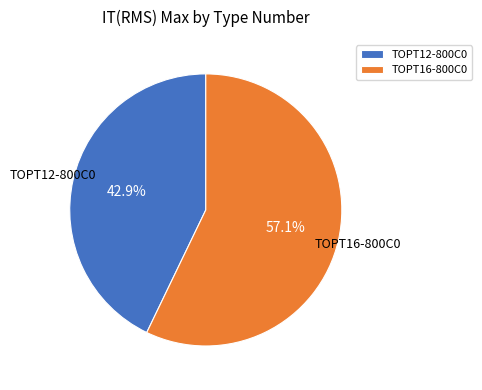

Which slice represents more than half of the pie?

TOPT16-800C0